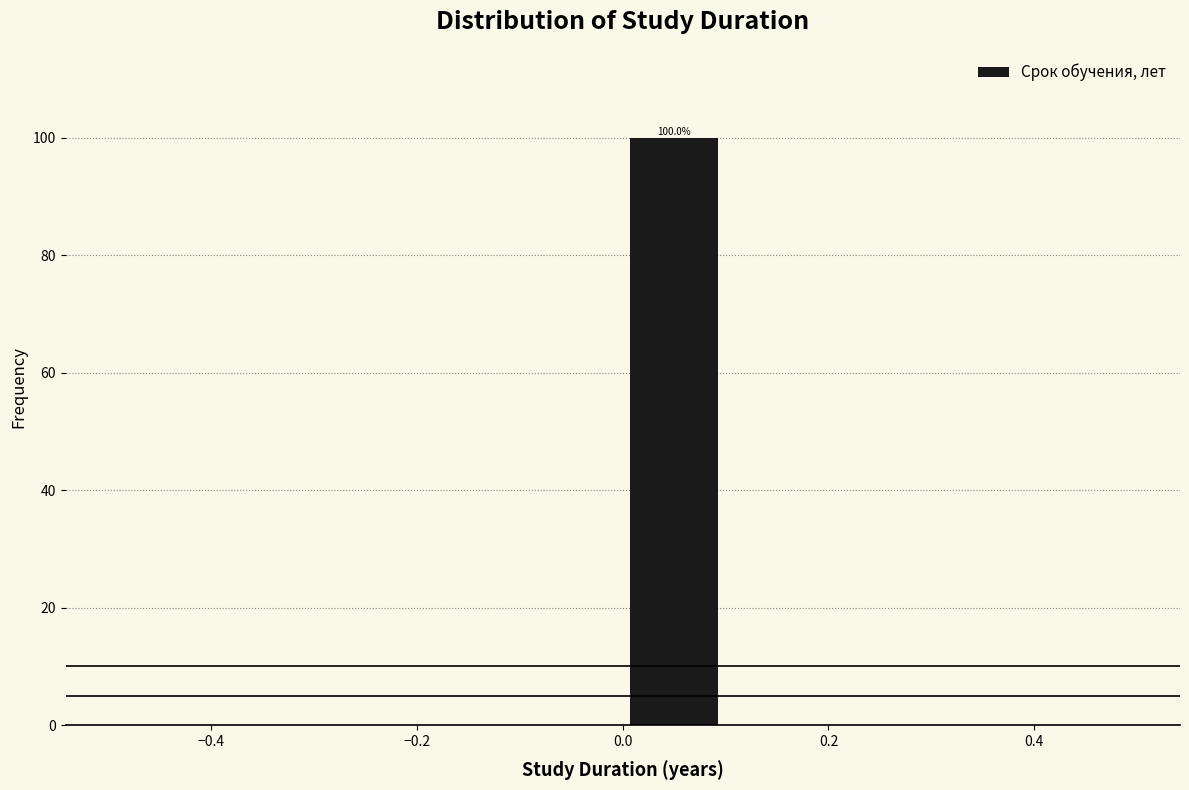

Which range on the x-axis has the tallest bar?

0.0 to 0.1